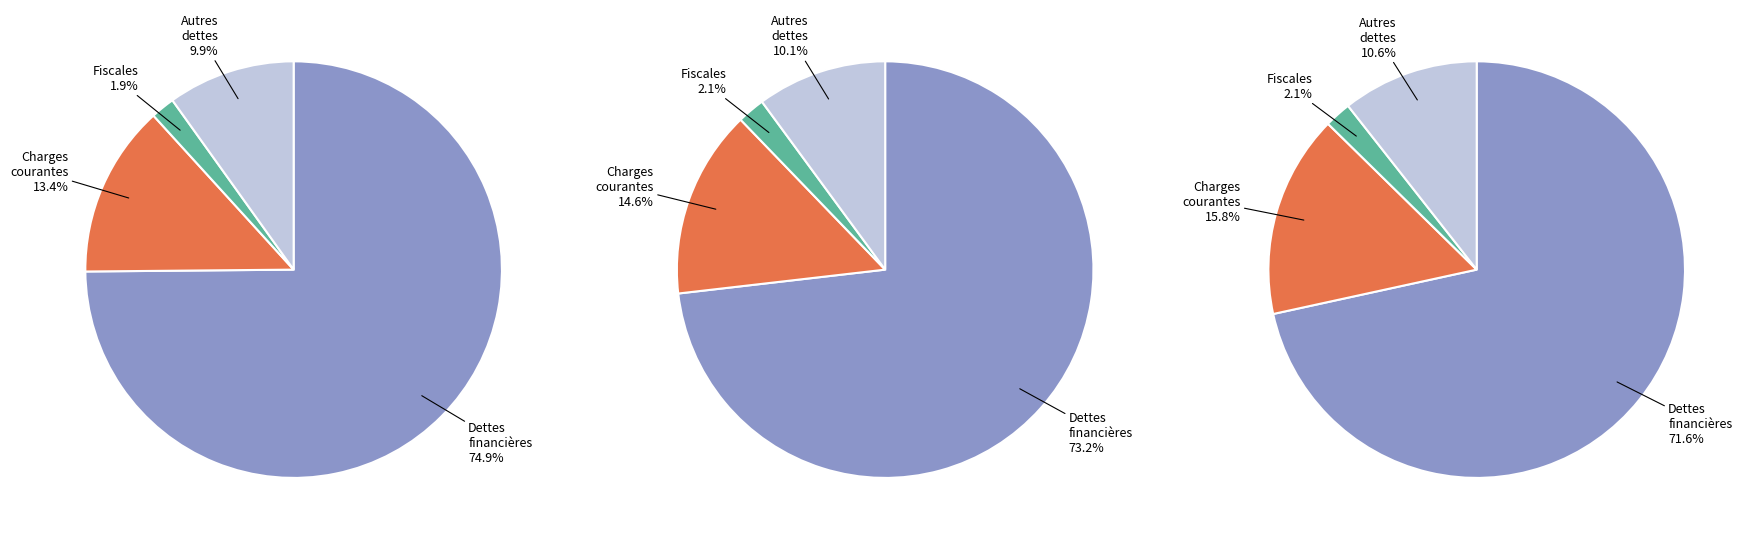

True or false: Dettes financières accounts for 86% of the total.

False